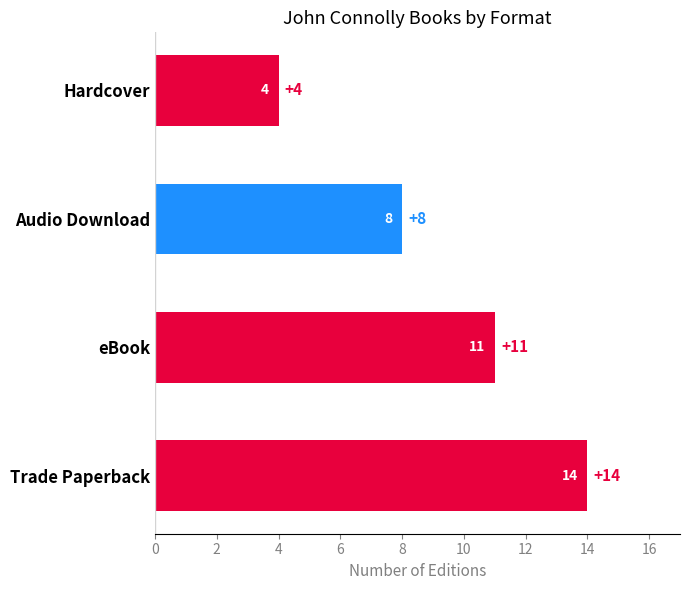

Count the number of categories in the chart.

4